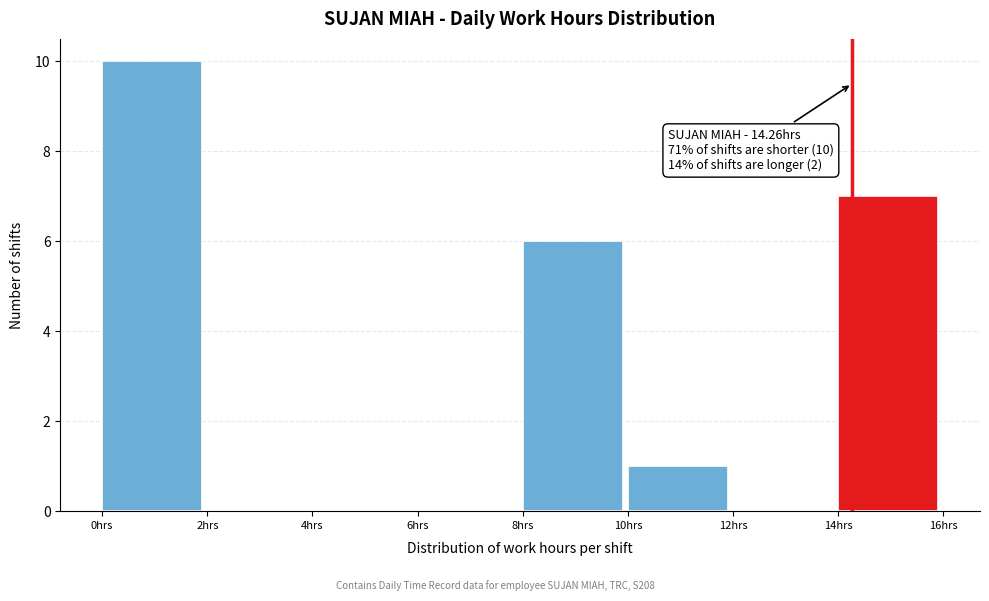

Over which range of the x-axis is the bar tallest?

0 to 2